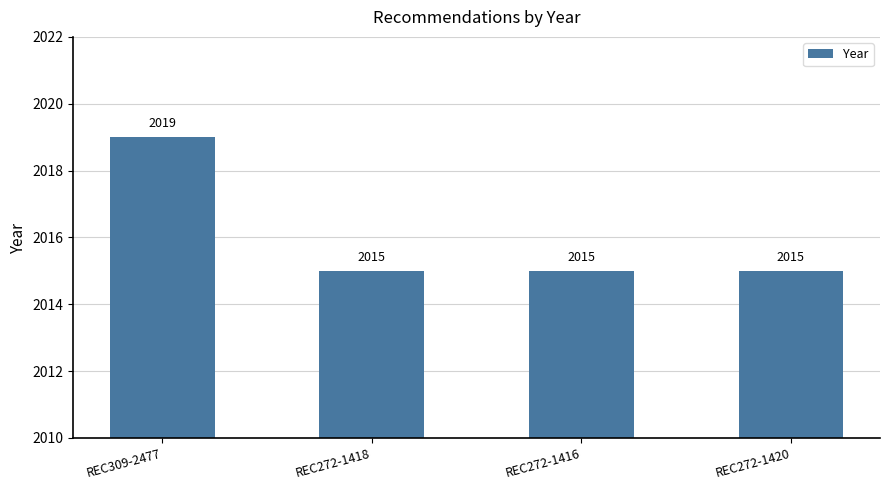

Reading left to right, what are all the values shown in this chart?

2019	2015	2015	2015